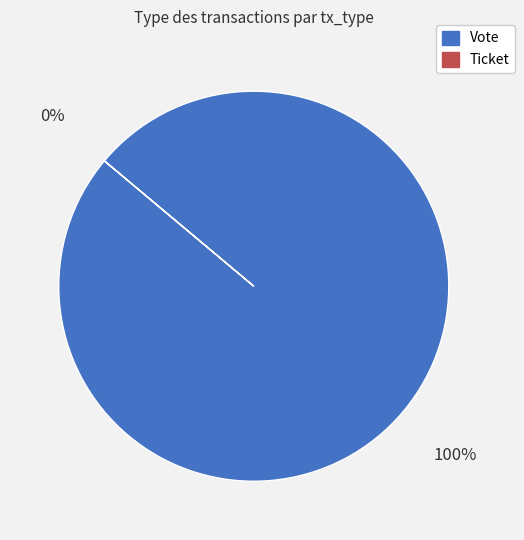

Is it true that Vote is 90% of the pie?

False